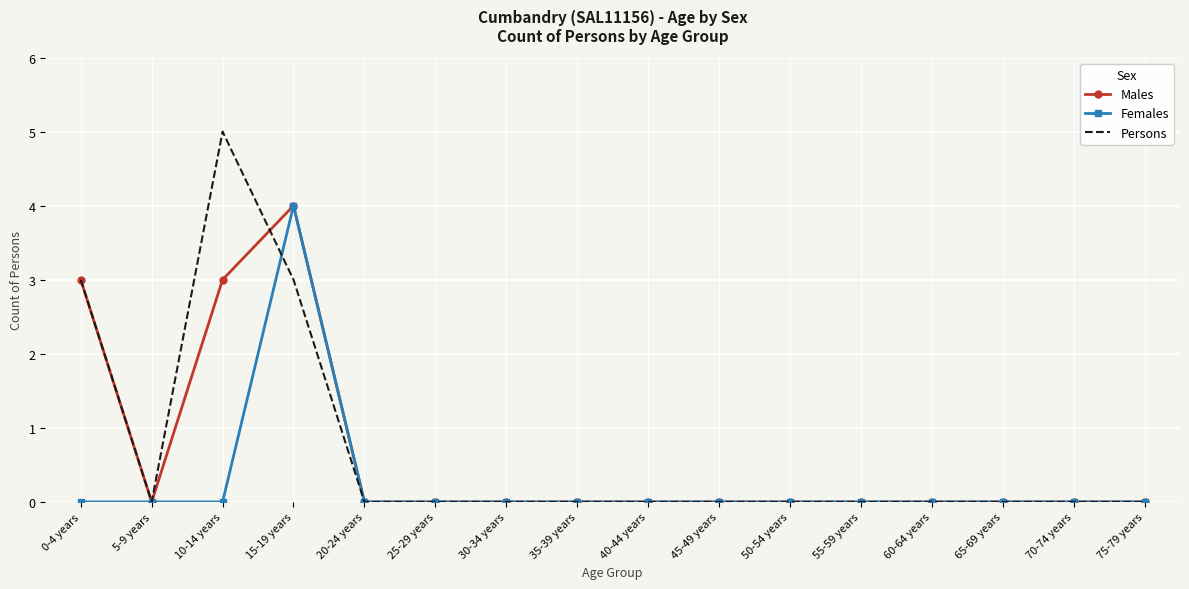

What is the sum of all Persons values?

11